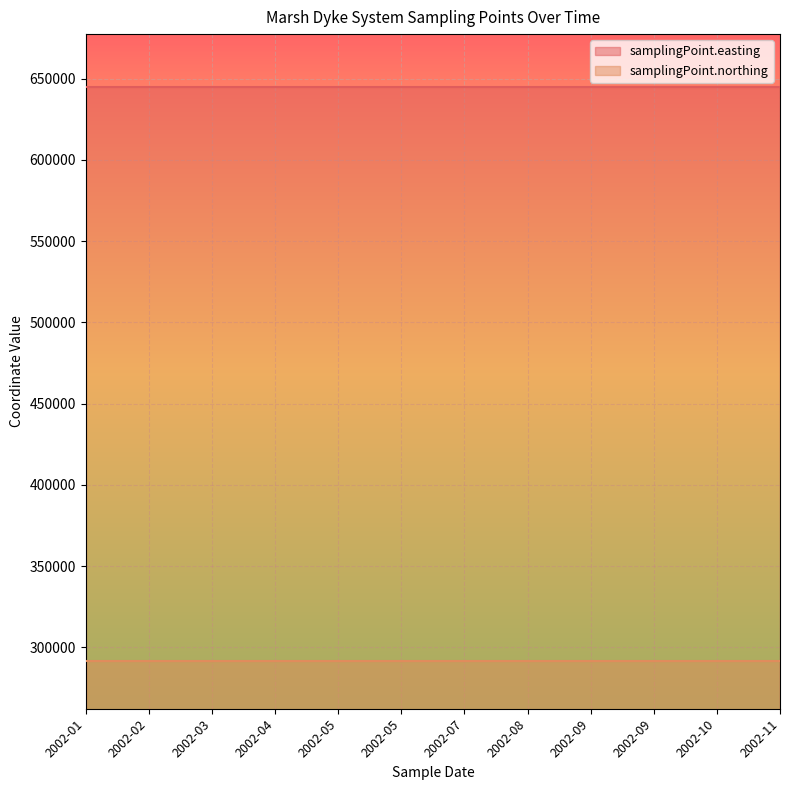

At which label is samplingPoint.northing closest to 291300?

2002-01